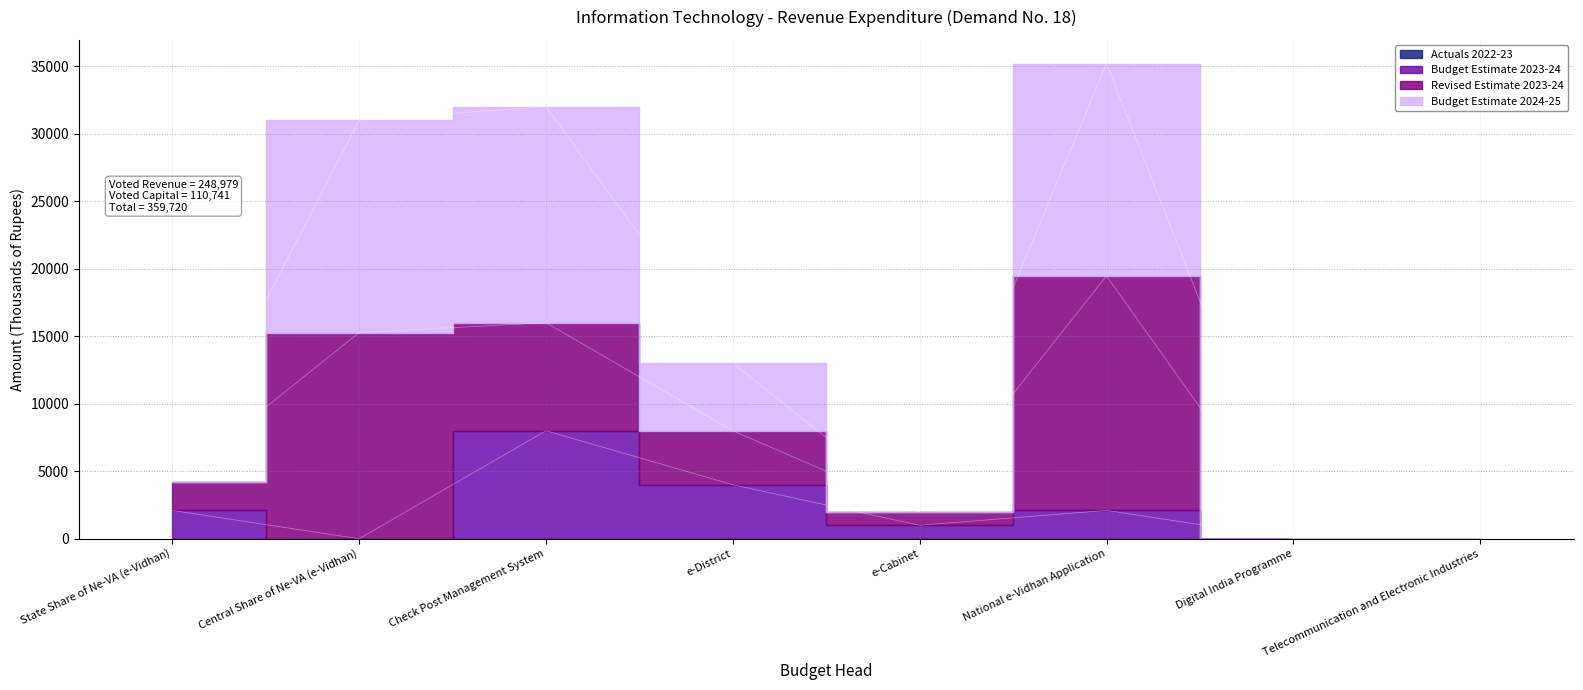

At which category does the chart reach its minimum across all series?

Central Share of Ne-VA (e-Vidhan)